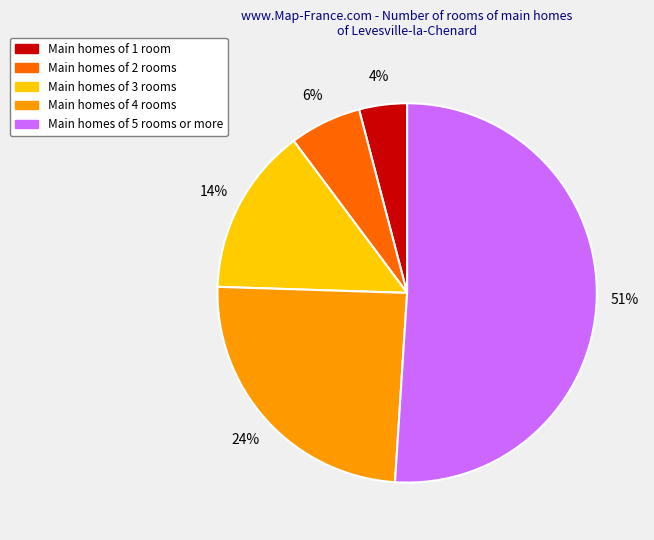

To the nearest percent, what is the difference between the largest and smallest slice percentages?

47%